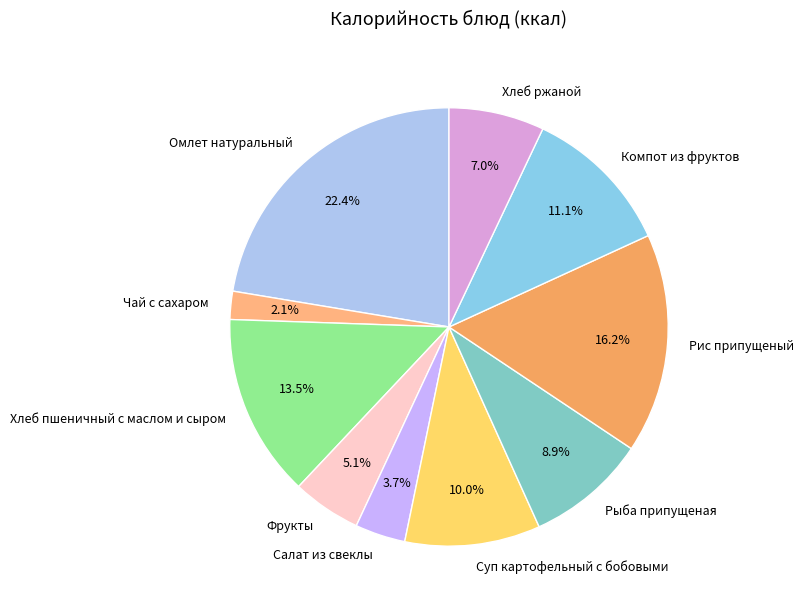

Approximately how many times larger is the value at Чай с сахаром compared to Салат из свеклы?

0.6